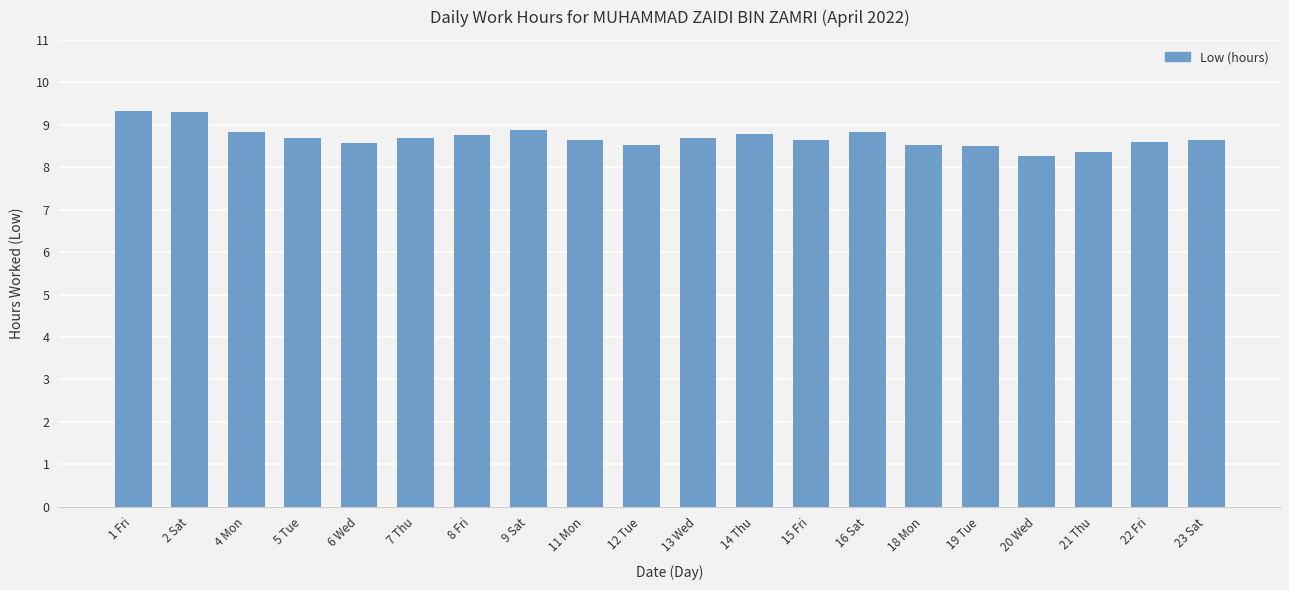

True or false: the data shows 2.3 at 7 Thu.

False